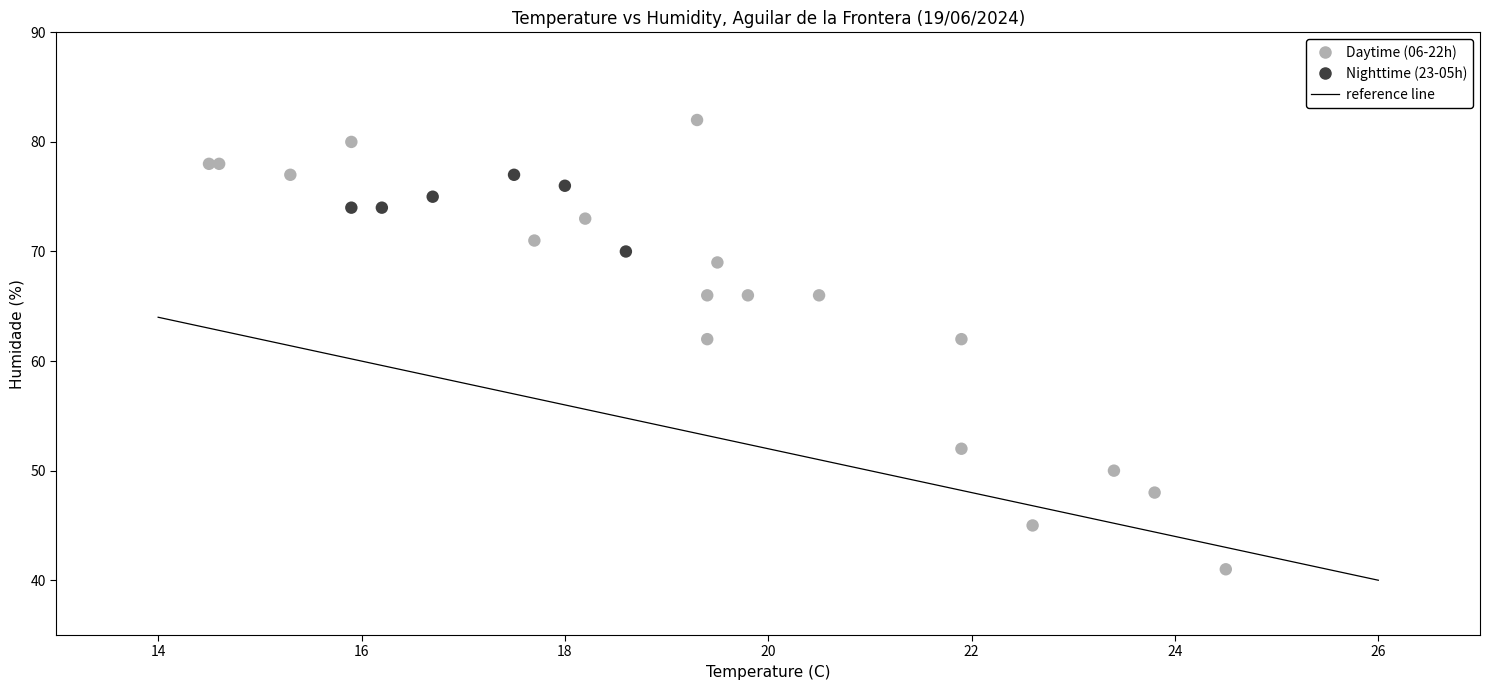

Which series contains the highest Y value?

Daytime (06-22h)